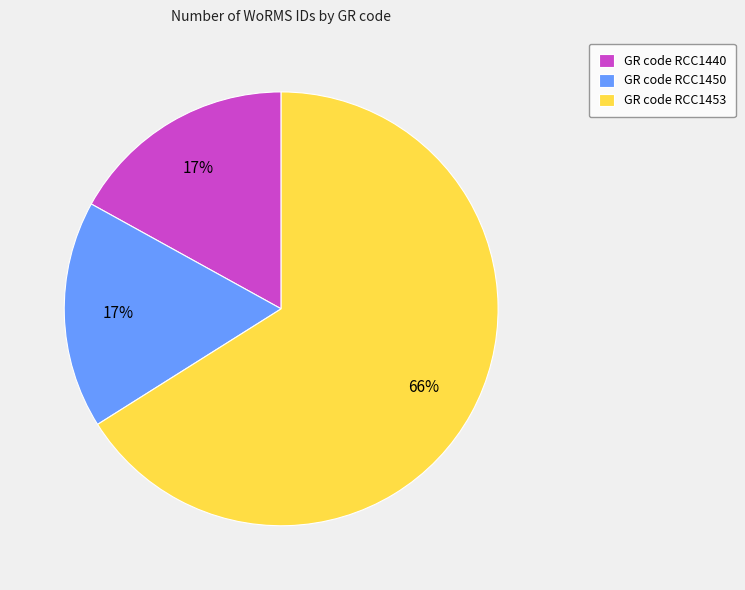

Is there a majority slice in this chart?

Yes